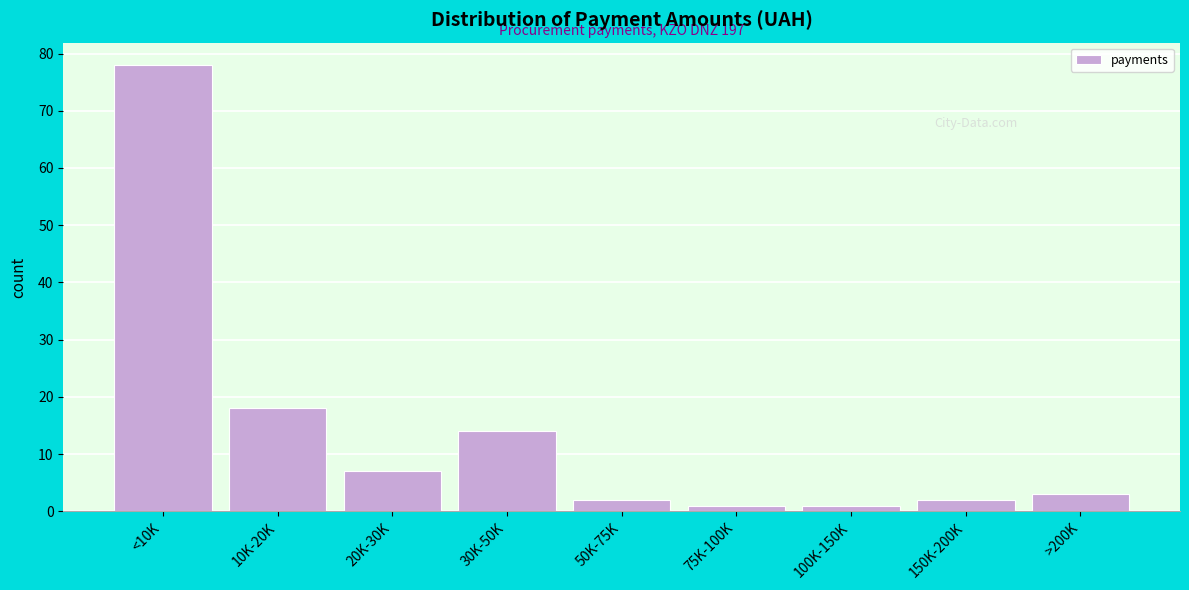

Reading left to right, list all the values displayed in this chart.

<10K=78	10K-20K=18	20K-30K=7	30K-50K=14	50K-75K=2	75K-100K=1	100K-150K=1	150K-200K=2	>200K=3